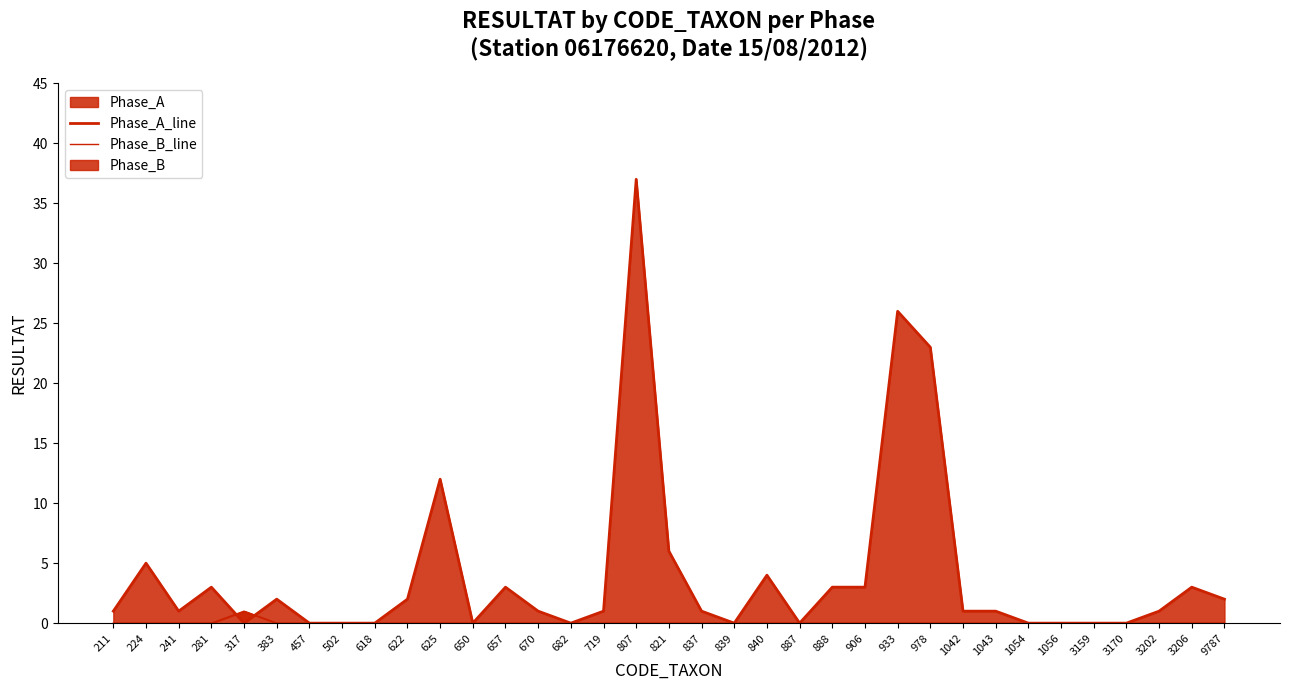

How many lines are shown in the chart?

2